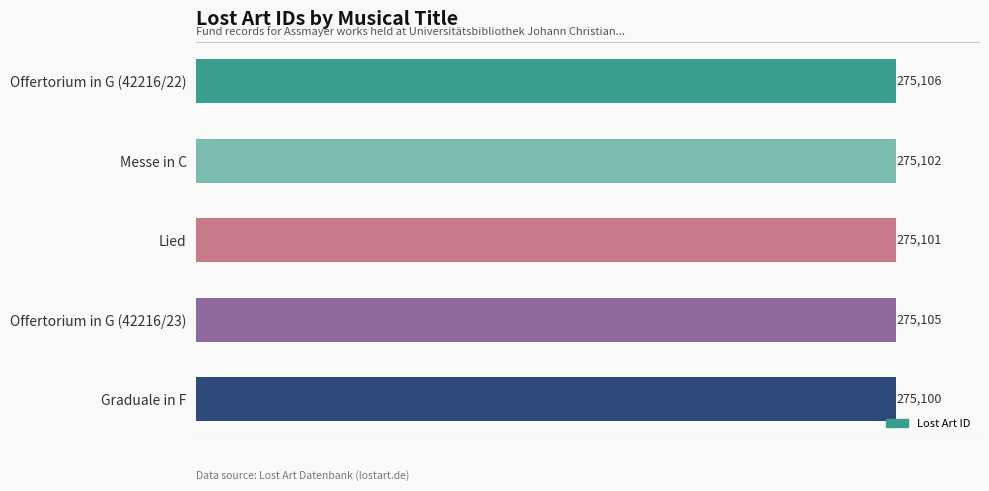

Reading bottom to top, what are all the values shown in this chart?

Graduale in F=275100	Offertorium in G (42216/23)=275105	Lied=275101	Messe in C=275102	Offertorium in G (42216/22)=275106